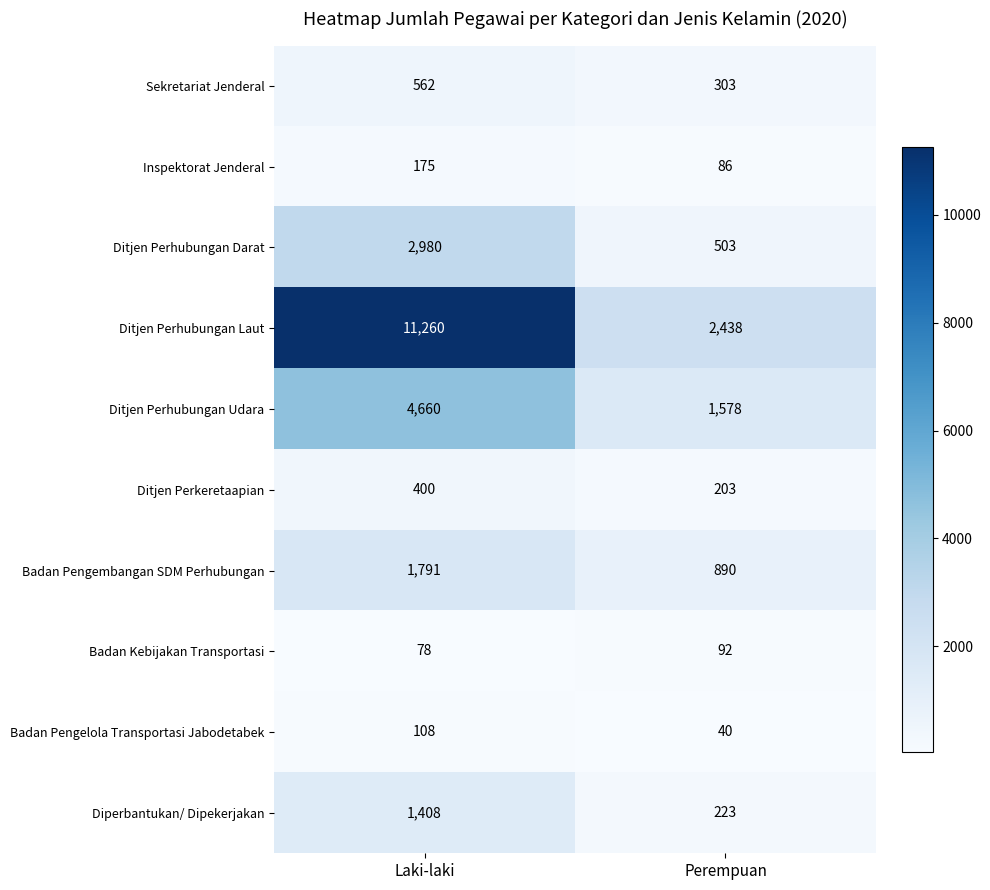

Between Laki-laki and Perempuan, which series saw the biggest shift?

Ditjen Perhubungan Laut